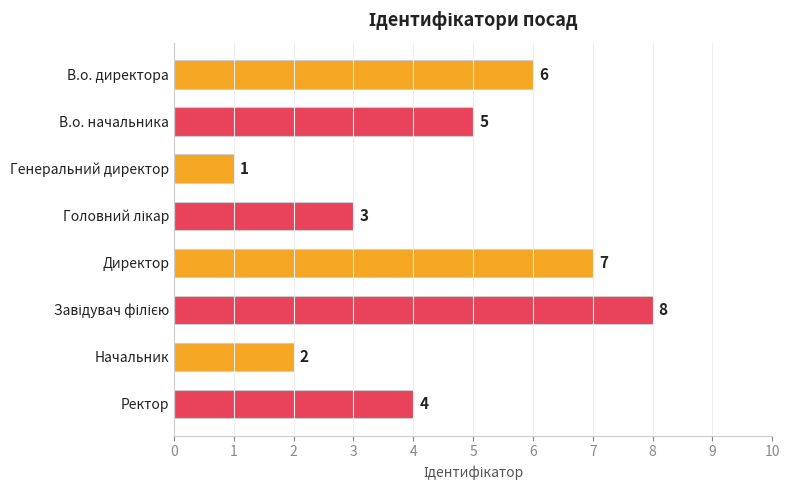

The chart shows a value of 7 at Директор. True or false?

True